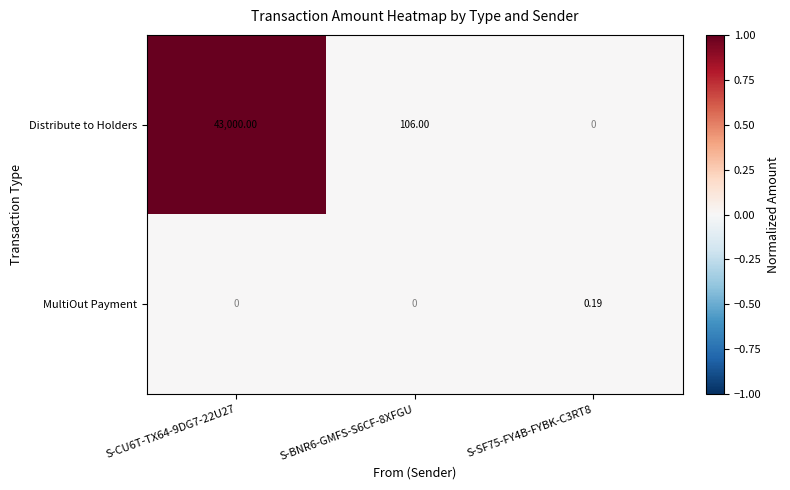

Which series has the widest spread of values?

Distribute to Holders